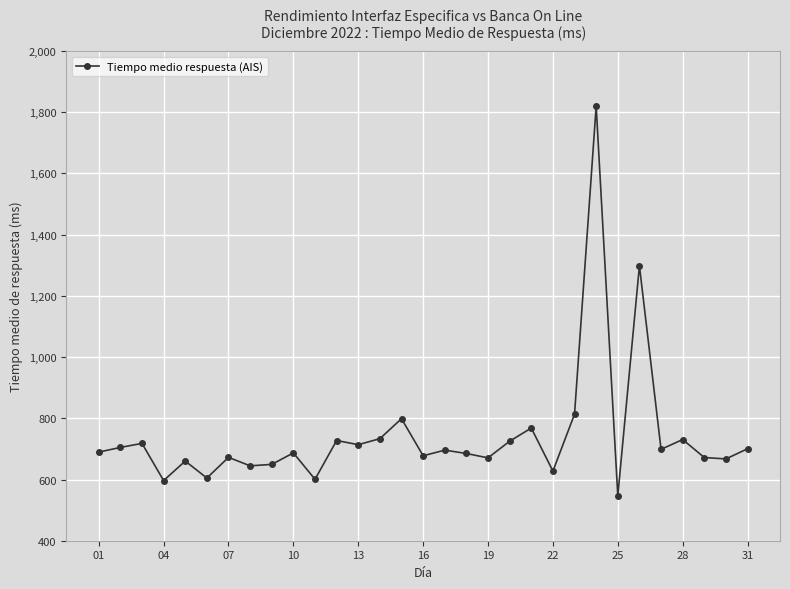

What is the value of the 12th point from the left?

727.4